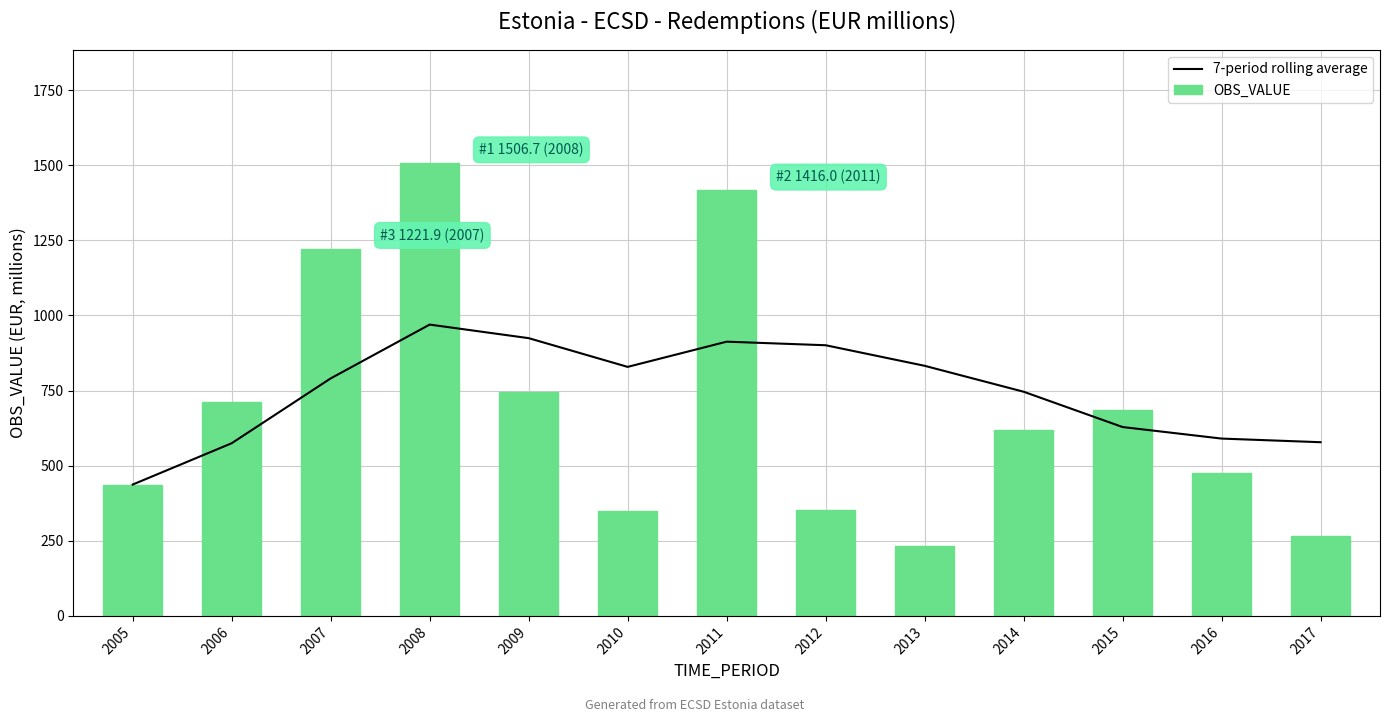

Rank the series by their average value, from lowest to highest.

OBS_VALUE, 7-period rolling average